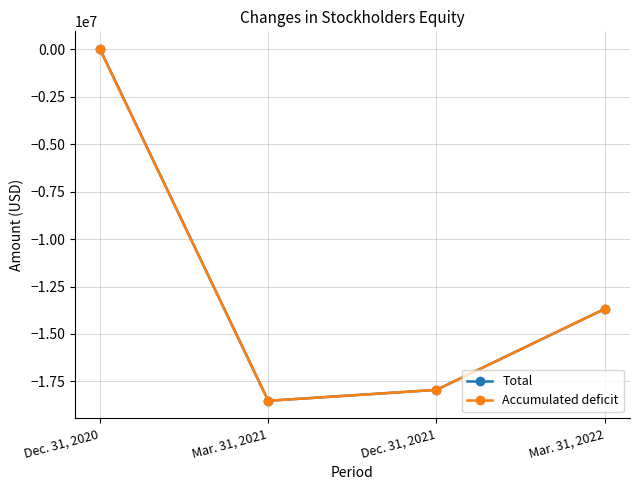

What is the difference between the Accumulated deficit values at Dec. 31, 2021 and Dec. 31, 2020?

17938257